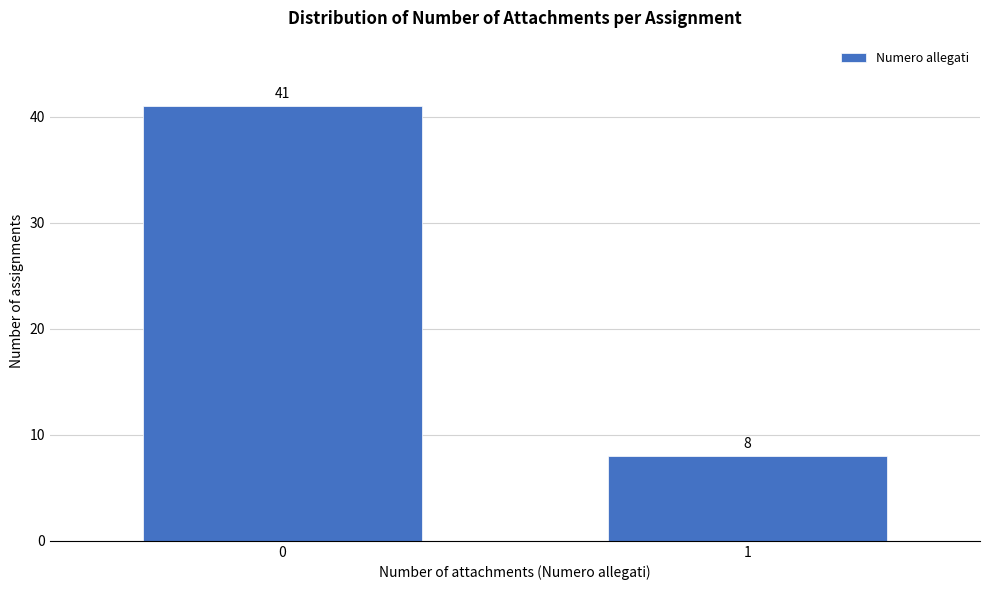

Reading left to right, extract all data points from this chart.

41	8